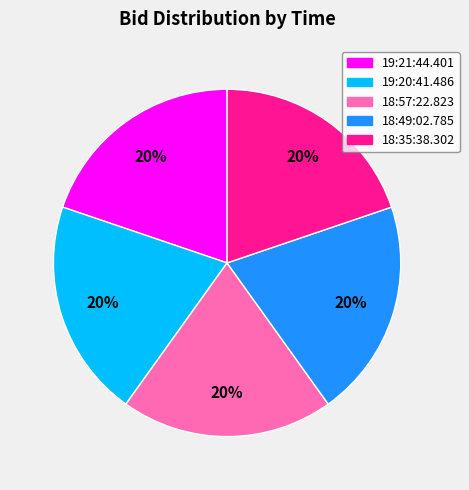

To the nearest percent, what is the average slice percentage?

20%